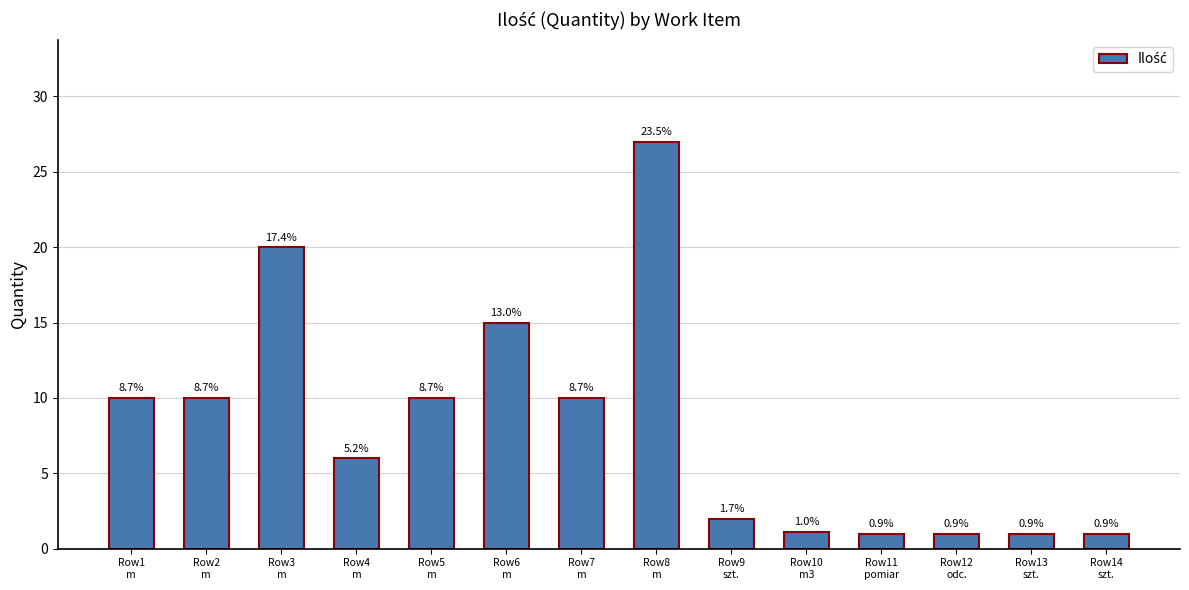

Is it true that the value at Row5
m is 10.0?

True